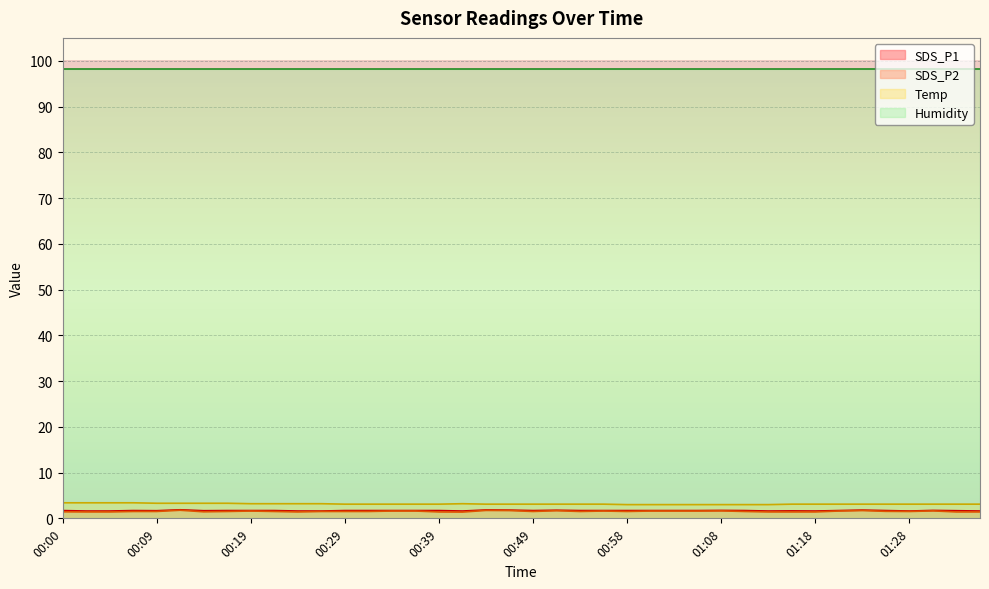

What are all the series names shown in the legend?

SDS_P1, SDS_P2, Temp, Humidity